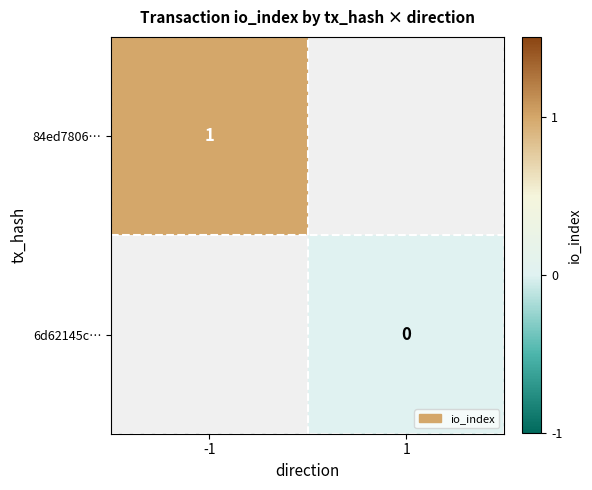

At how many categories does at least one series exceed 0?

1